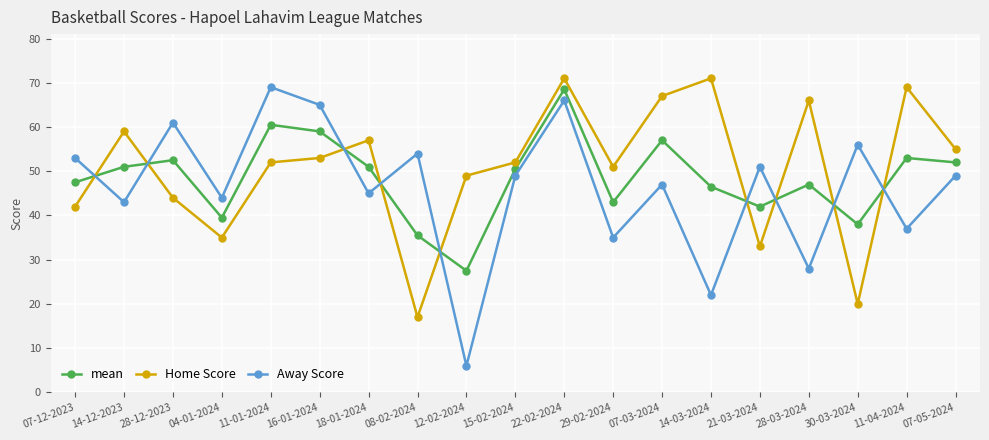

At 04-01-2024, list the series in order from smallest to largest.

Home Score, mean, Away Score